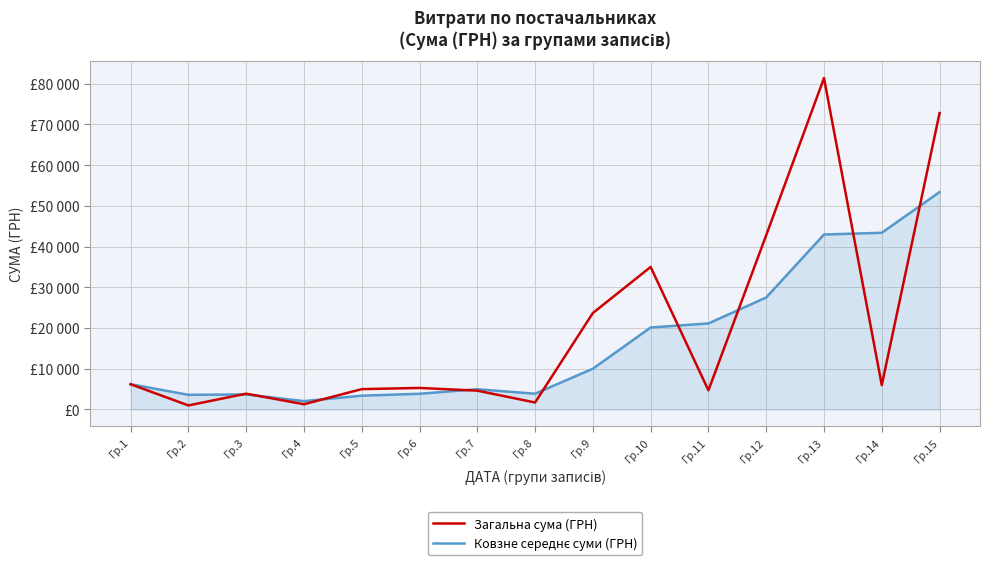

At which label is Ковзне середнє суми (ГРН) closest to 27717?

Гр.12